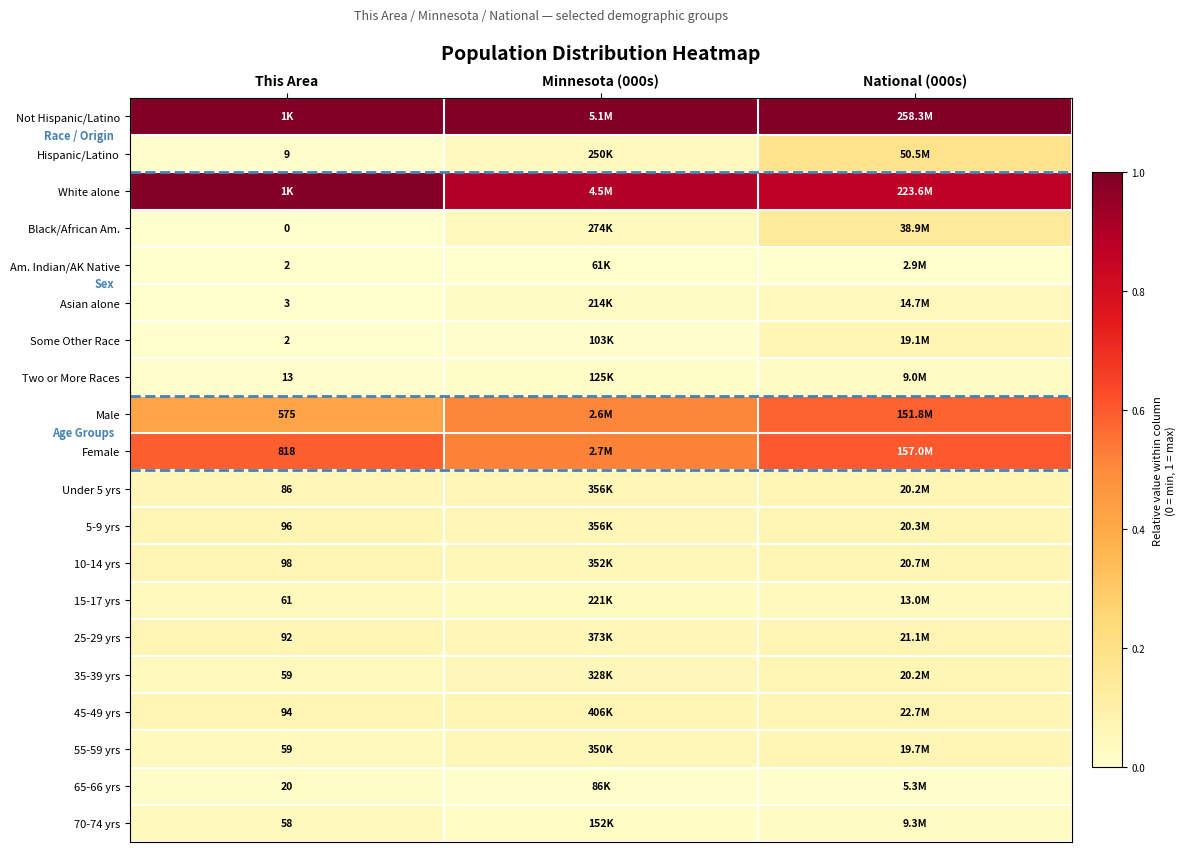

The Male series shows 0.5 at Minnesota (000s). True or false?

True